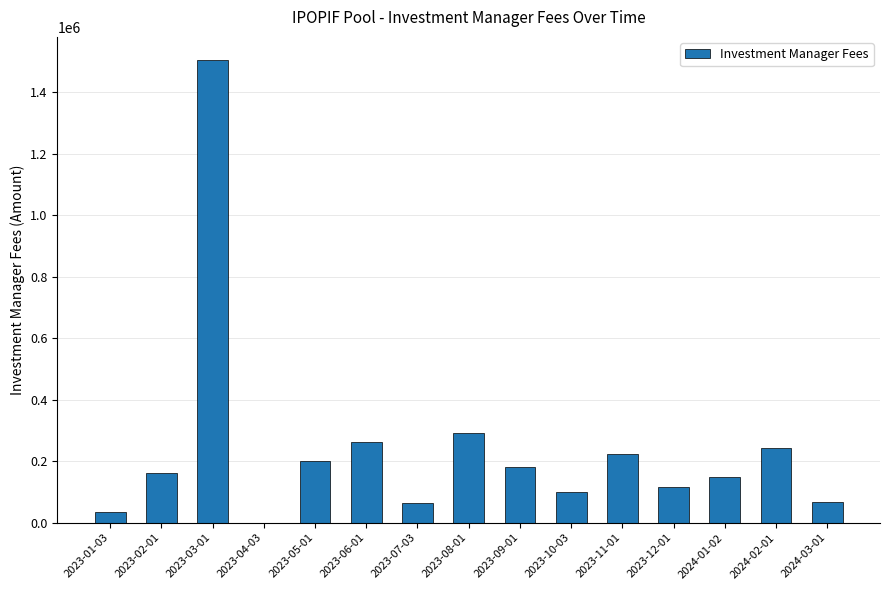

Approximately how many times larger is the value at 2023-09-01 compared to 2023-01-03?

5.1